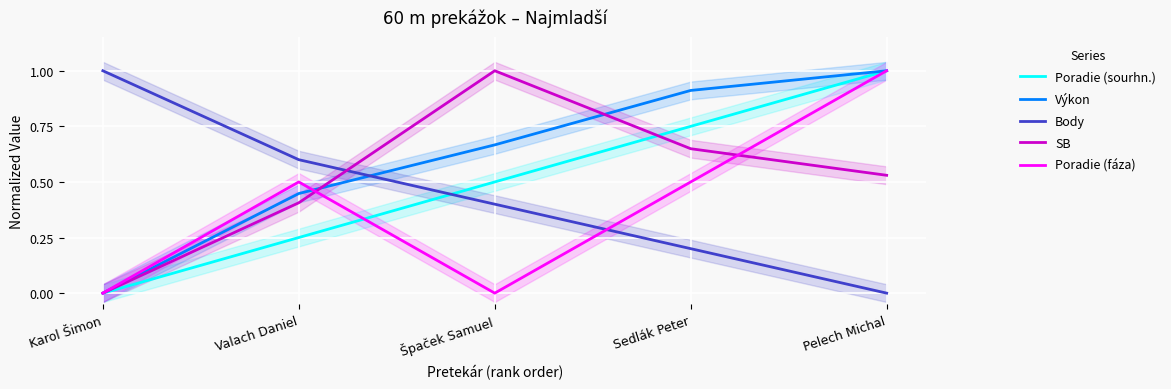

What is the label of the 4th point from the right?

Valach Daniel